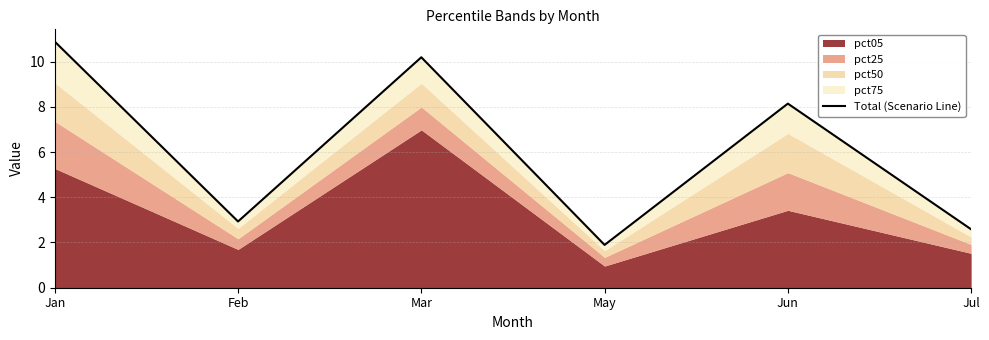

How many data points are above 8?

3